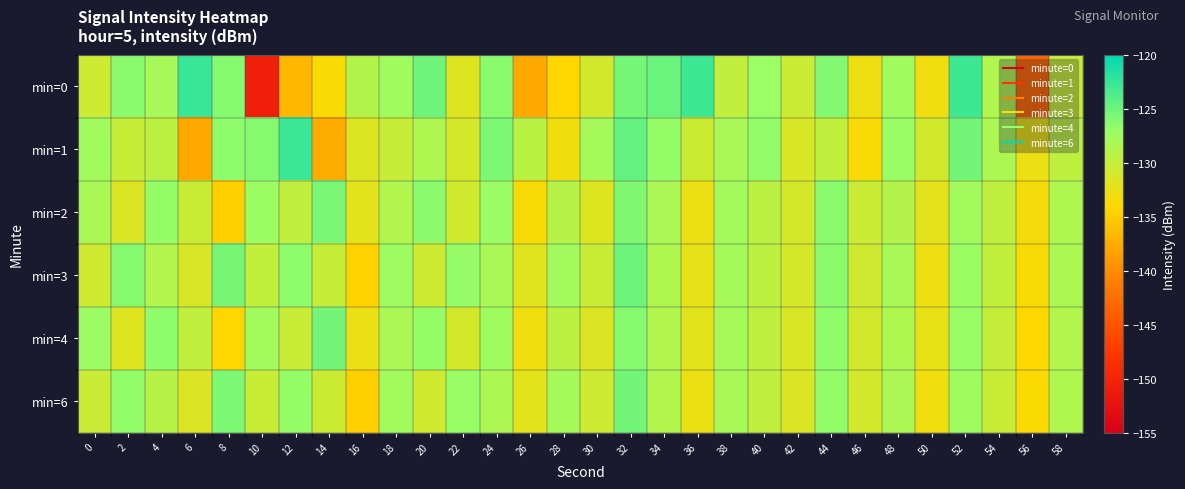

Reading left to right, what are all the values shown in this chart?

min=0: 0=-130.5	2=-126.3	4=-128.0	6=-122.6	8=-126.1	10=-150.6	12=-136.6	14=-133.7	16=-128.9	18=-127.6	20=-125.1	22=-131.7	24=-126.3	26=-137.7	28=-134.1	30=-130.9	32=-125.4	34=-124.9	36=-122.9	38=-129.8	40=-127.1	42=-130.4	44=-126.0	46=-132.8	48=-127.6	50=-133.0	52=-122.9	54=-128.7	56=-143.4	58=-130.2
min=1: 0=-127.6	2=-130.2	4=-129.5	6=-137.8	8=-126.5	10=-126.1	12=-122.8	14=-137.5	16=-131.6	18=-130.1	20=-128.5	22=-131.2	24=-125.8	26=-129.3	28=-133.1	30=-127.9	32=-124.6	34=-126.8	36=-130.5	38=-128.2	40=-126.7	42=-131.4	44=-129.8	46=-133.6	48=-127.1	50=-130.9	52=-125.3	54=-128.4	56=-132.7	58=-129.6
min=2: 0=-128.1	2=-131.5	4=-126.9	6=-130.2	8=-134.7	10=-127.3	12=-129.8	14=-125.6	16=-132.1	18=-128.7	20=-126.4	22=-130.8	24=-127.2	26=-133.5	28=-129.1	30=-131.7	32=-125.9	34=-128.3	36=-132.6	38=-127.8	40=-129.4	42=-131.1	44=-126.3	46=-130.4	48=-128.9	50=-132.2	52=-127.6	54=-129.7	56=-133.3	58=-128.5
min=3: 0=-130.7	2=-126.1	4=-128.8	6=-131.3	8=-125.5	10=-129.9	12=-126.6	14=-130.1	16=-134.4	18=-127.4	20=-130.6	22=-126.8	24=-128.2	26=-131.9	28=-127.7	30=-130.3	32=-125.1	34=-128.6	36=-132.4	38=-127.9	40=-129.5	42=-131.2	44=-126.4	46=-130.7	48=-128.1	50=-132.8	52=-127.3	54=-129.9	56=-133.6	58=-128.4
min=4: 0=-127.2	2=-131.8	4=-126.5	6=-129.8	8=-134.1	10=-127.7	12=-130.2	14=-125.4	16=-132.7	18=-128.3	20=-126.9	22=-131.1	24=-127.5	26=-133.0	28=-129.4	30=-131.6	32=-126.2	34=-128.7	36=-132.1	38=-128.0	40=-129.7	42=-131.4	44=-126.6	46=-130.9	48=-128.5	50=-132.5	52=-127.1	54=-130.0	56=-133.9	58=-128.7
min=6: 0=-130.4	2=-126.7	4=-129.1	6=-131.6	8=-125.8	10=-130.2	12=-126.9	14=-130.5	16=-134.7	18=-127.6	20=-130.8	22=-127.0	24=-128.4	26=-132.1	28=-127.9	30=-130.6	32=-125.3	34=-128.8	36=-132.6	38=-128.1	40=-129.8	42=-131.5	44=-126.7	46=-131.0	48=-128.3	50=-133.0	52=-127.5	54=-130.2	56=-133.8	58=-128.6